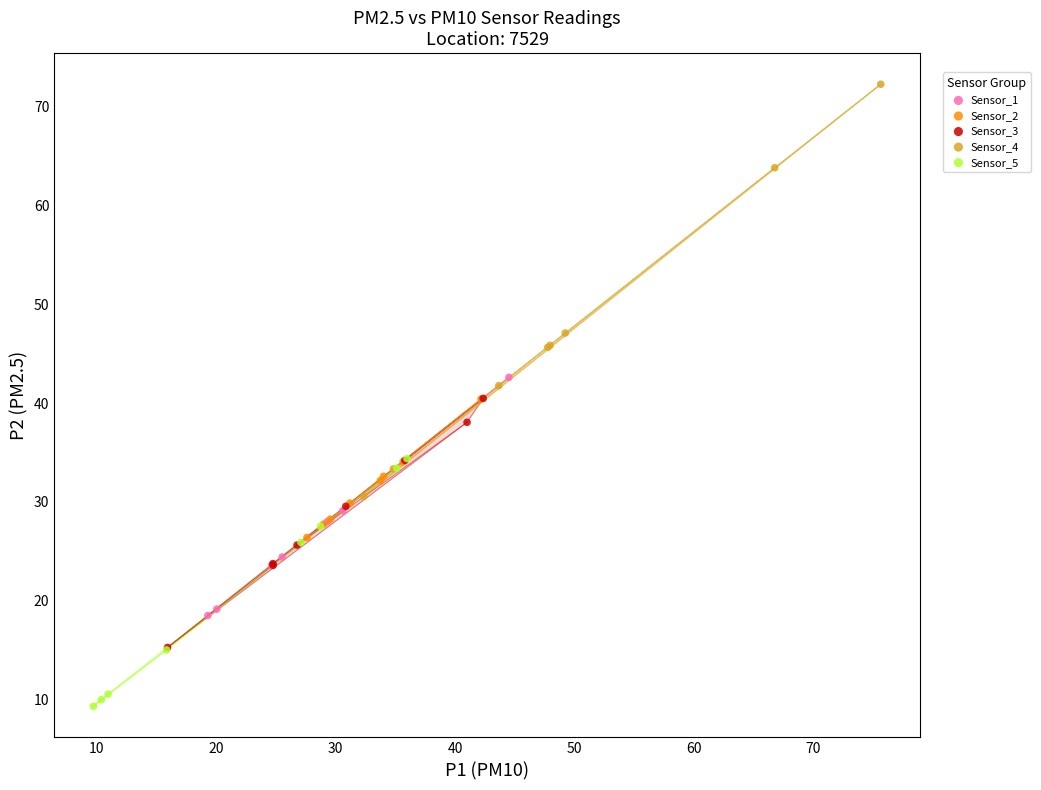

Which series reaches the minimum Y coordinate?

Sensor_5